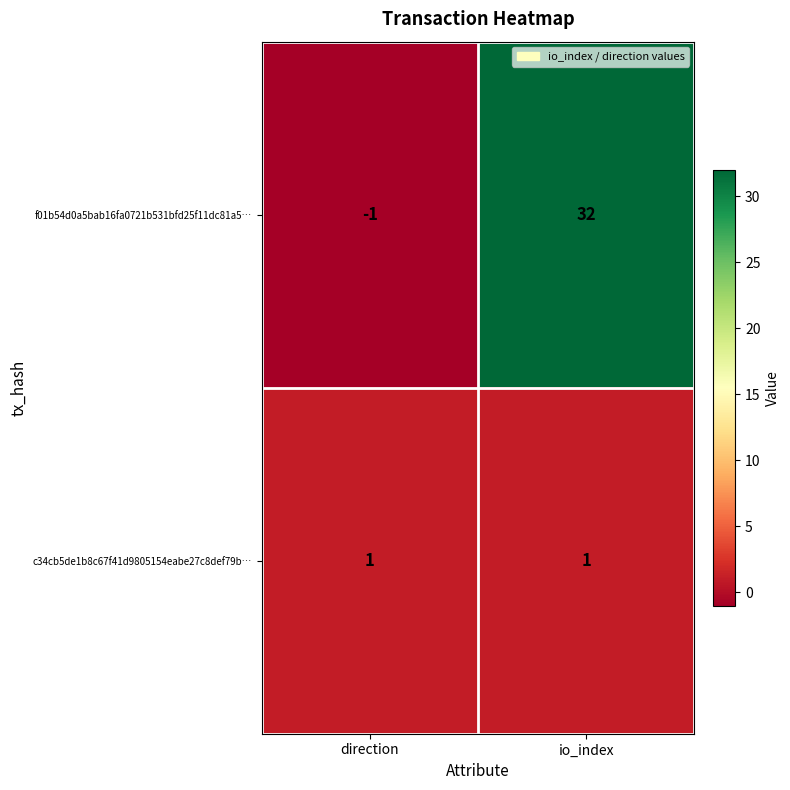

At direction, list the series in order from largest to smallest.

c34cb5de1b8c67f41d9805154eabe27c8def79b…, f01b54d0a5bab16fa0721b531bfd25f11dc81a5…